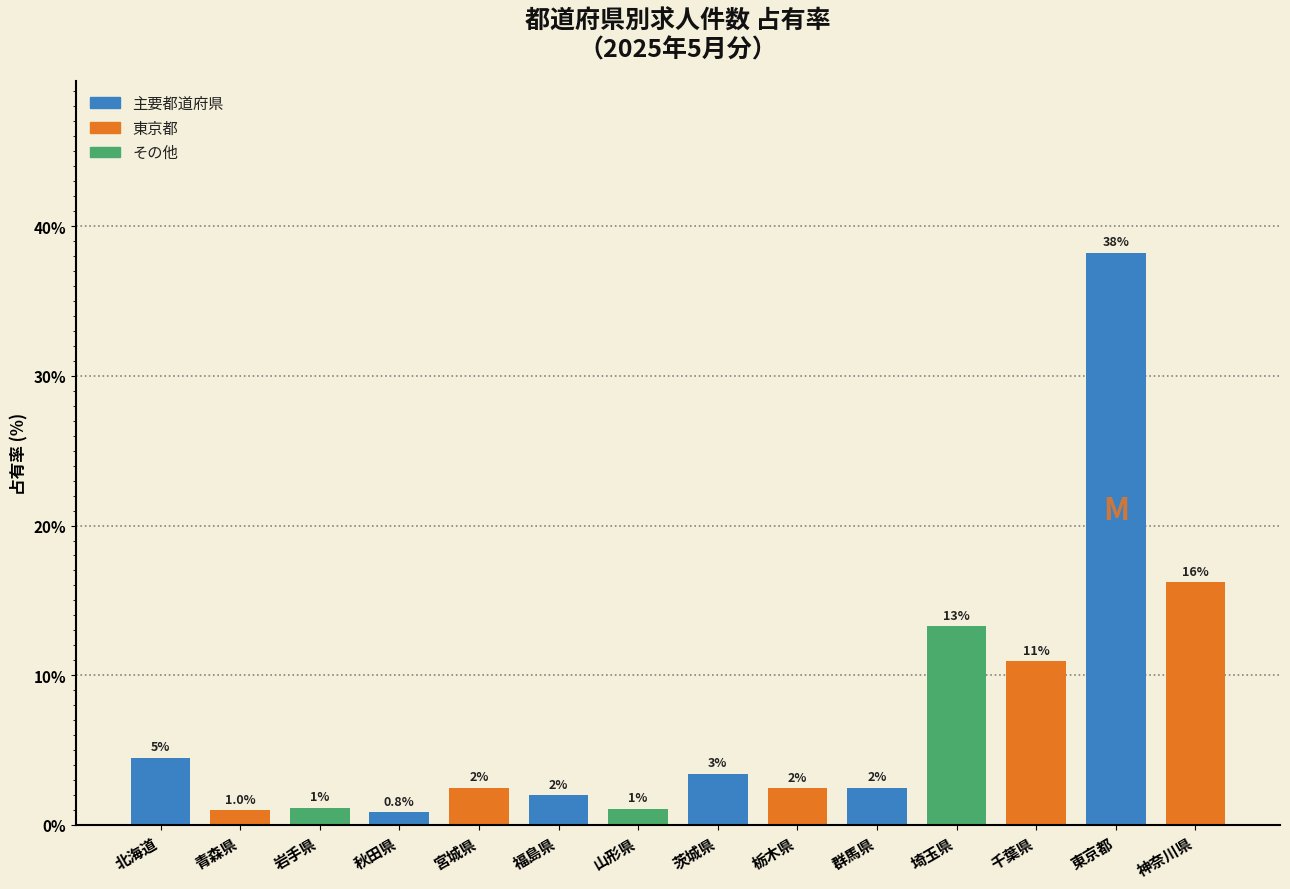

What is the value of the 11th bar from the left?

13.3